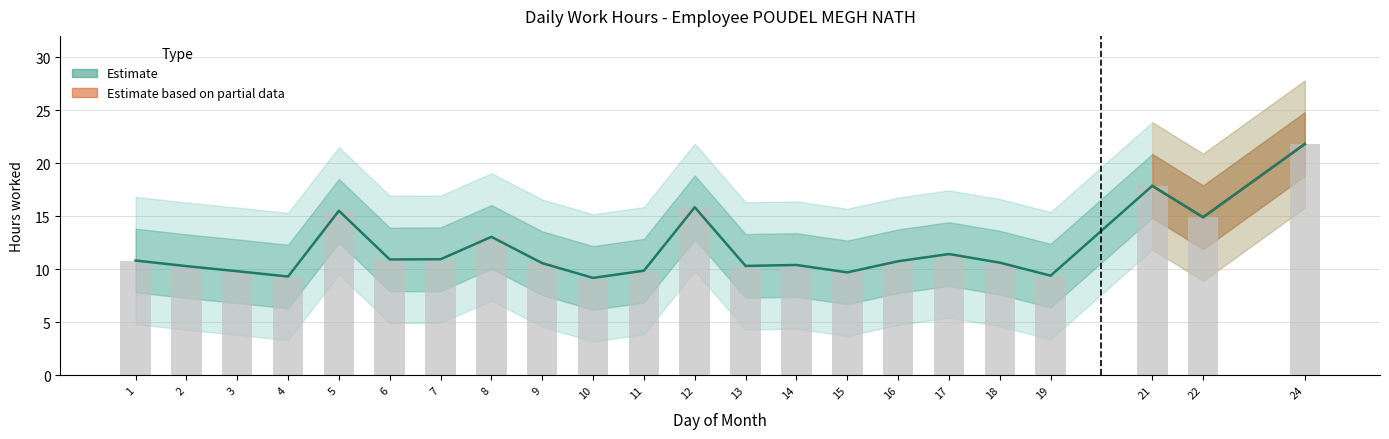

List the labels in order of Low_outer_lower value, largest first.

24, 21, 12, 5, 22, 8, 17, 7, 6, 1, 16, 18, 9, 14, 13, 2, 11, 3, 15, 19, 4, 10